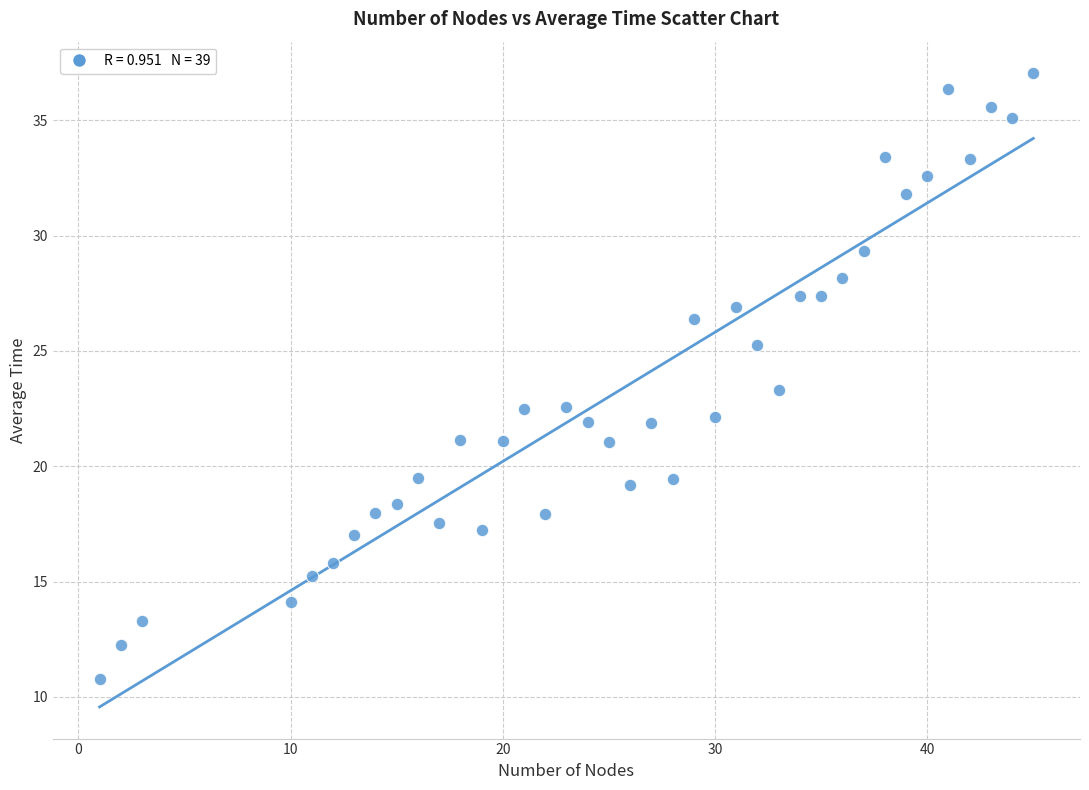

What is the range of Y values (max minus min)?

26.3